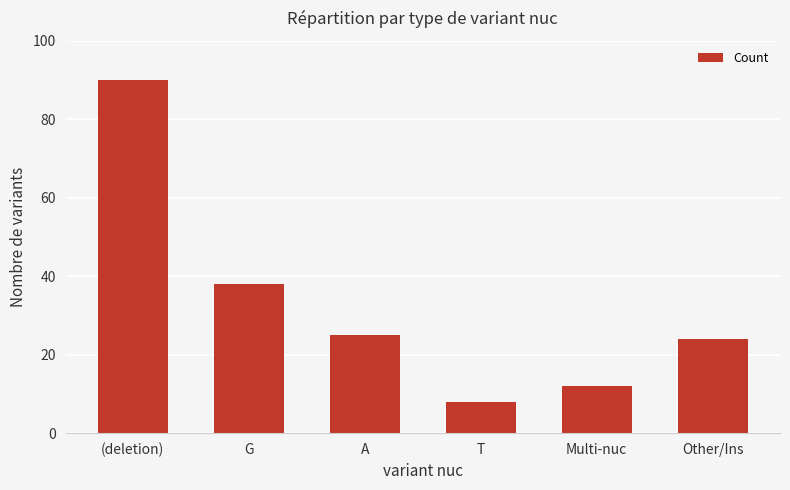

Between G and A, which is larger?

G